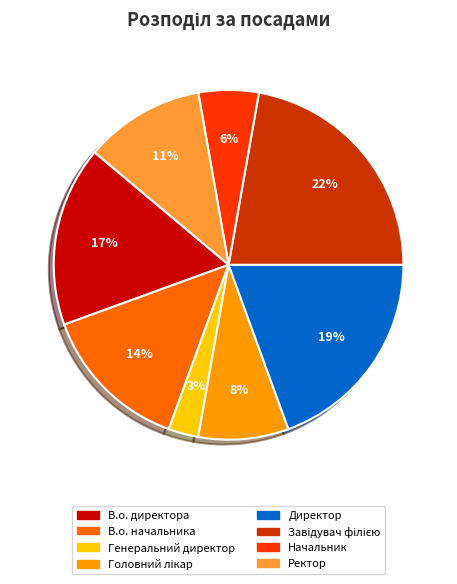

What is the smallest slice in the pie chart?

Генеральний директор